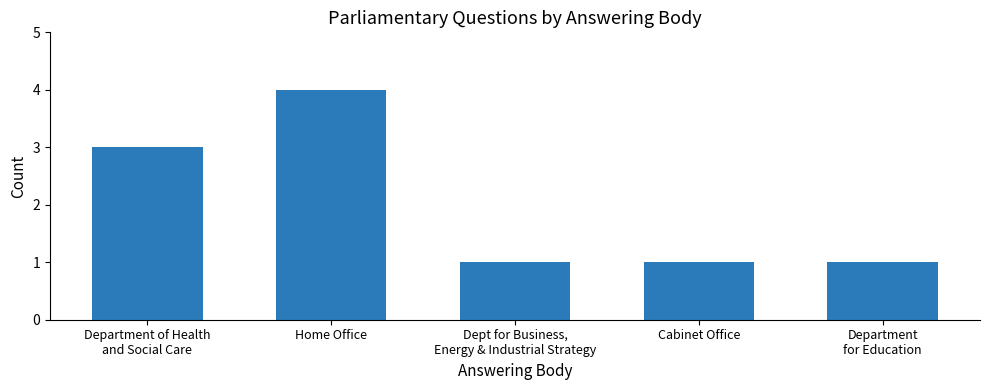

The chart shows a value of 4 at Home Office. True or false?

True